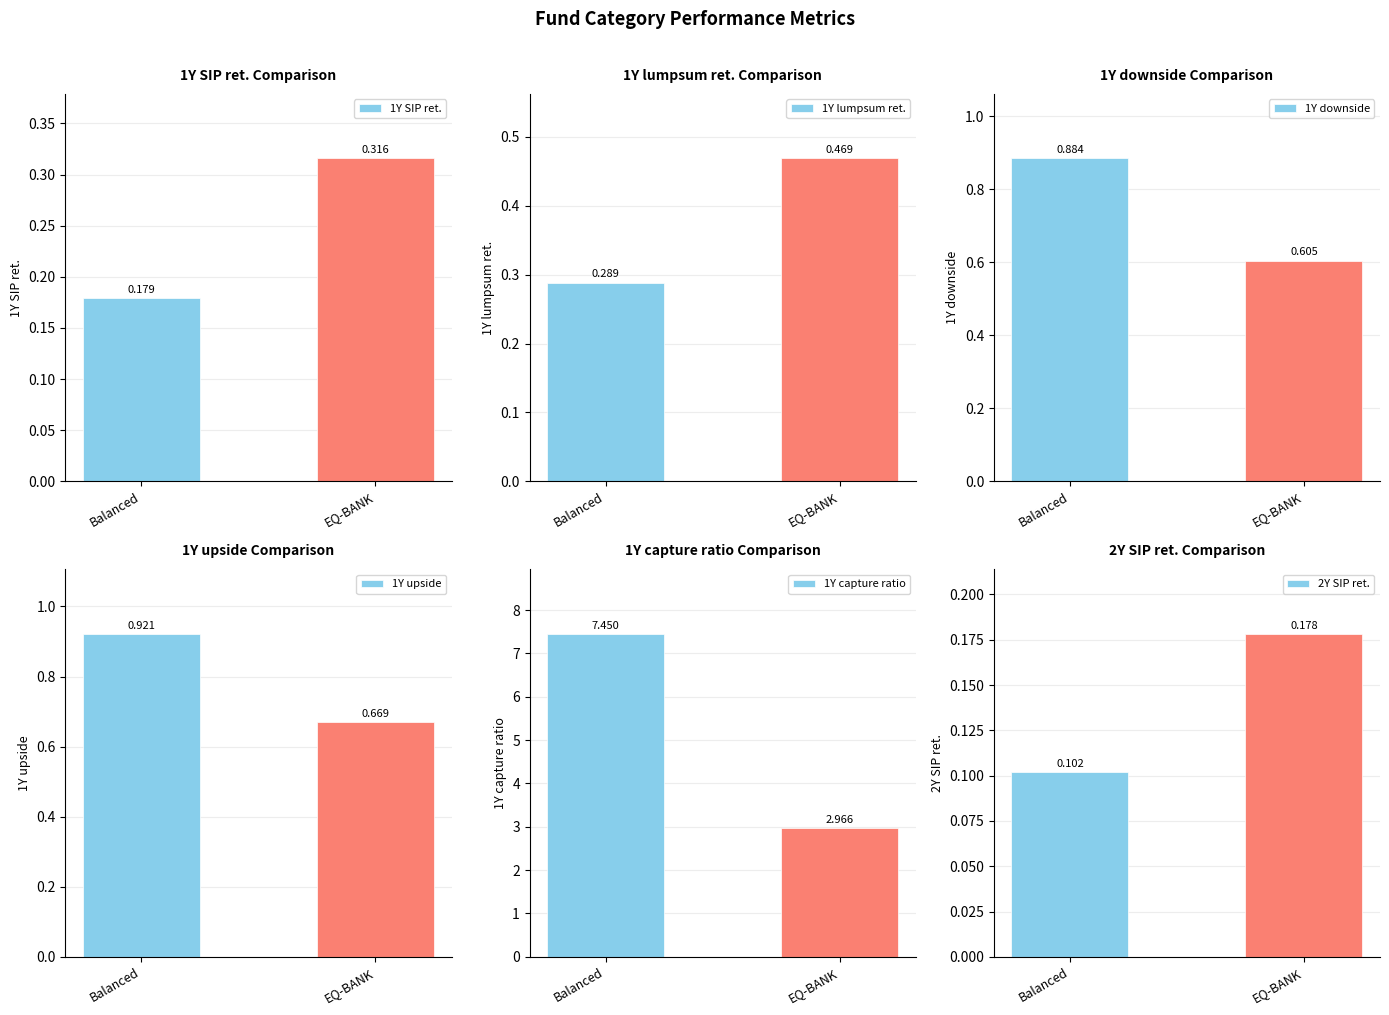

Where does the 1Y capture ratio series first go above 7?

Balanced